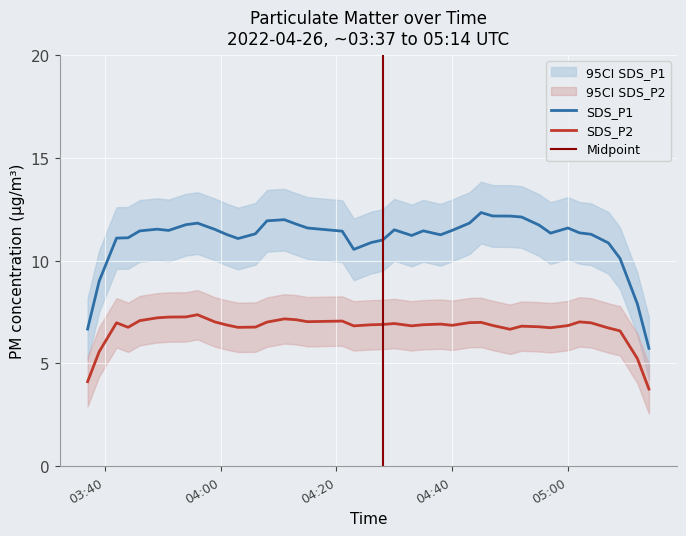

What is the value of the SDS_P2 point at the 3rd from the left?

7.0